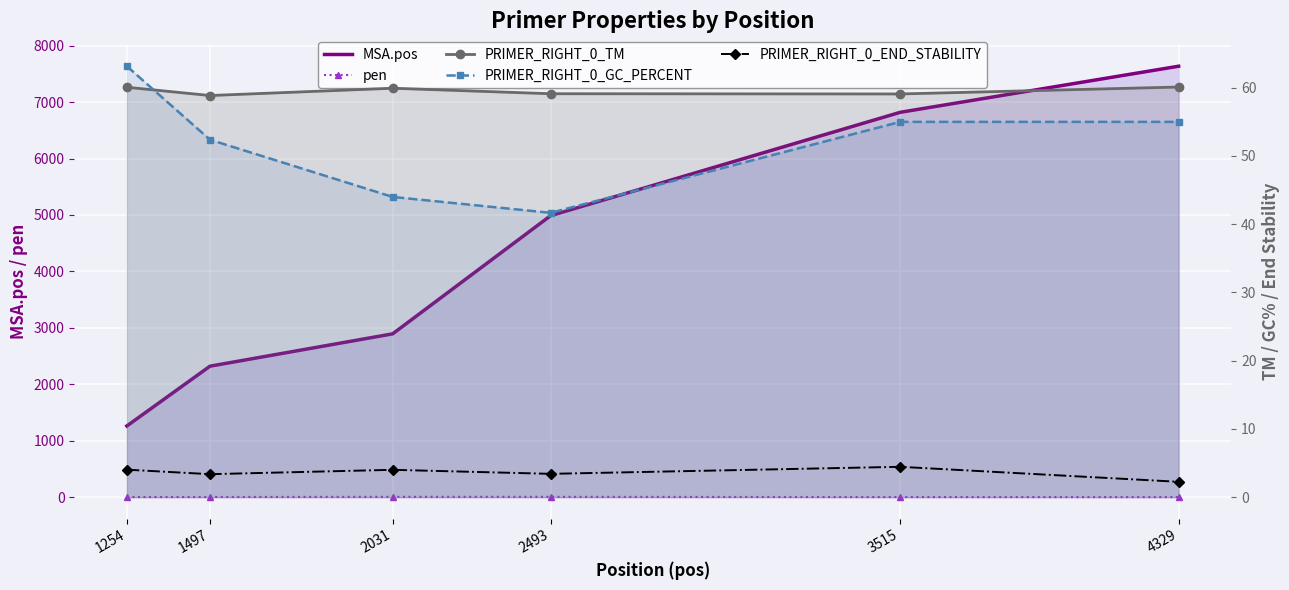

True or false: PRIMER_RIGHT_0_END_STABILITY has more than 1 points higher than both neighbors.

True